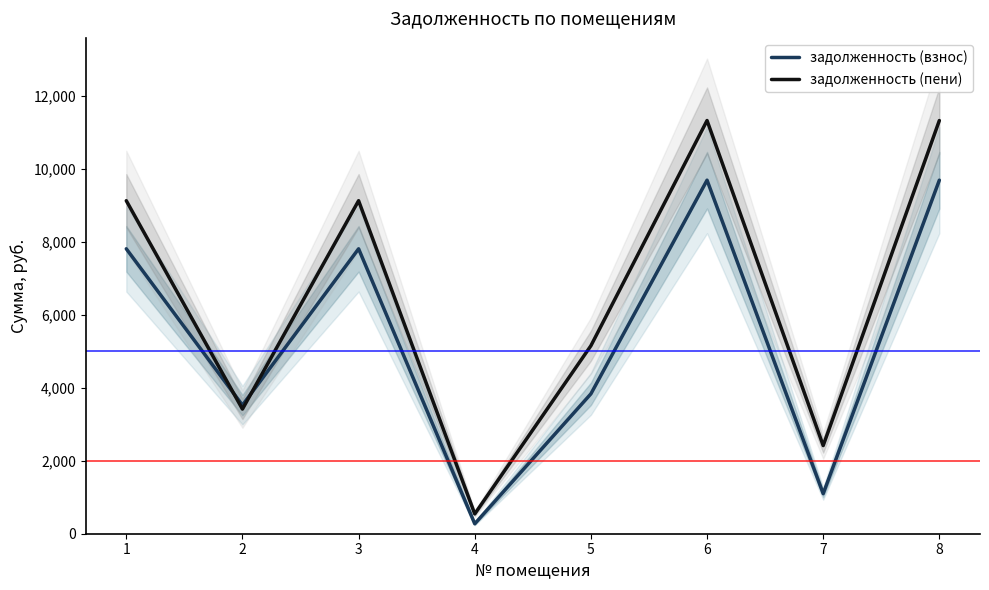

What is the sum of the задолженность (пени) values at 4 and 3?

9676.4